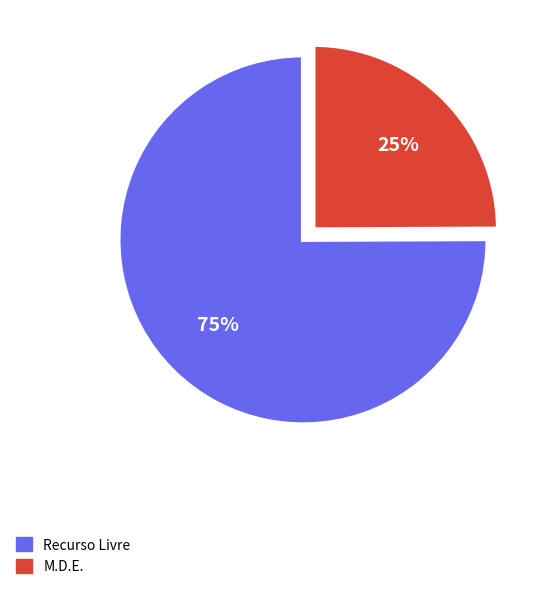

True or false: Recurso Livre accounts for 75% of the total.

True